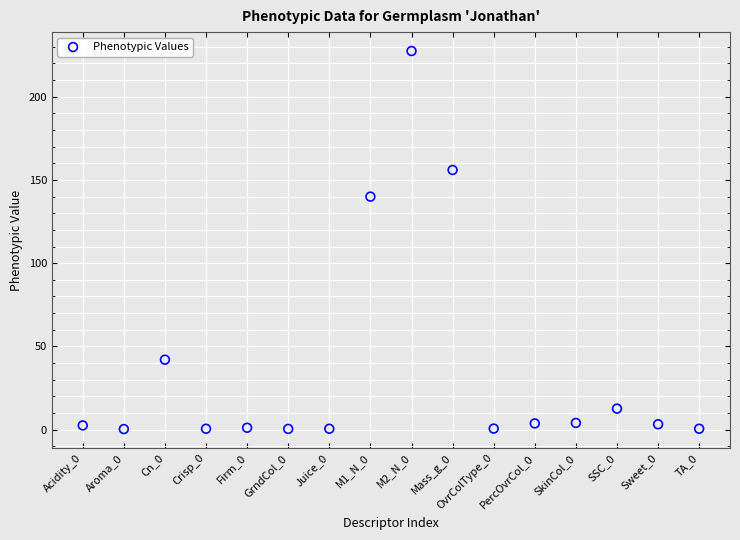

What Y value in the scatter plot is closest to 113?

140.0